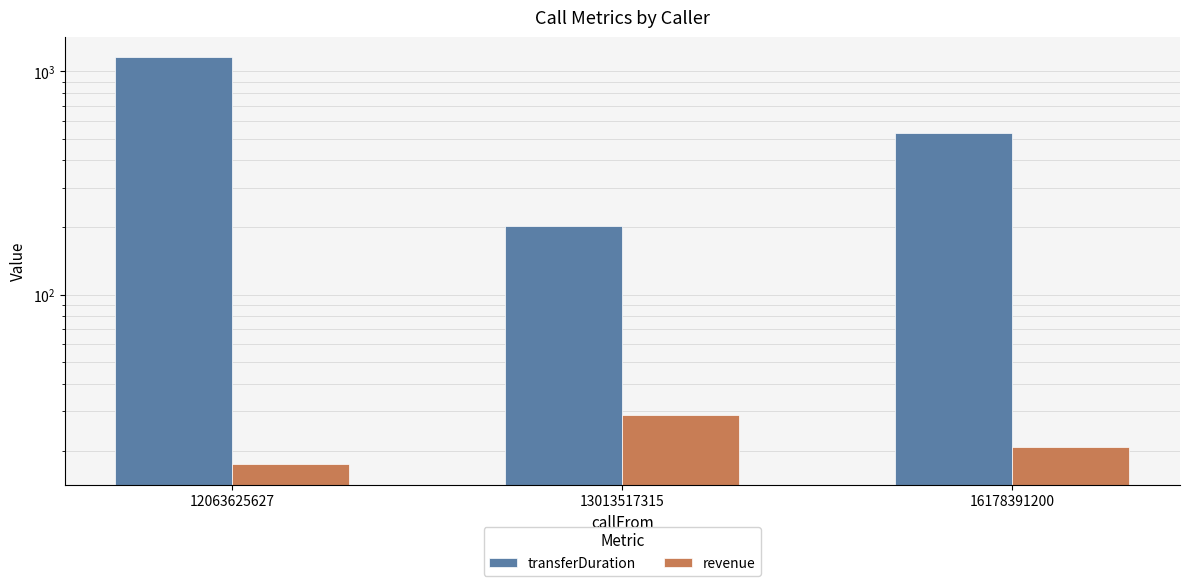

List the series in order of their peak value, lowest first.

revenue, transferDuration